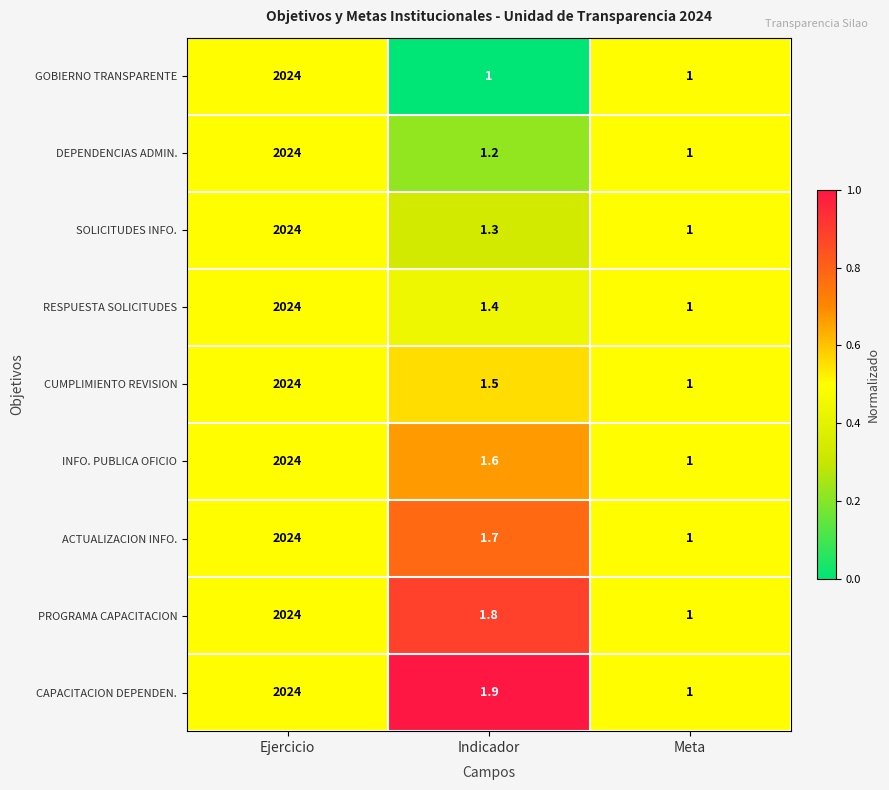

Where is ACTUALIZACION INFO. nearest to the value 1012?

Indicador